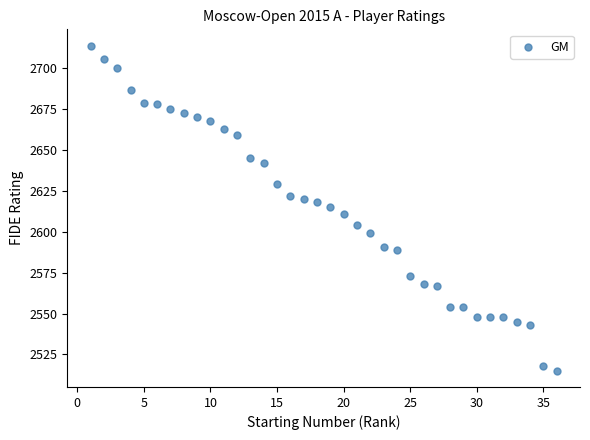

What is the range of X values (max minus min)?

35